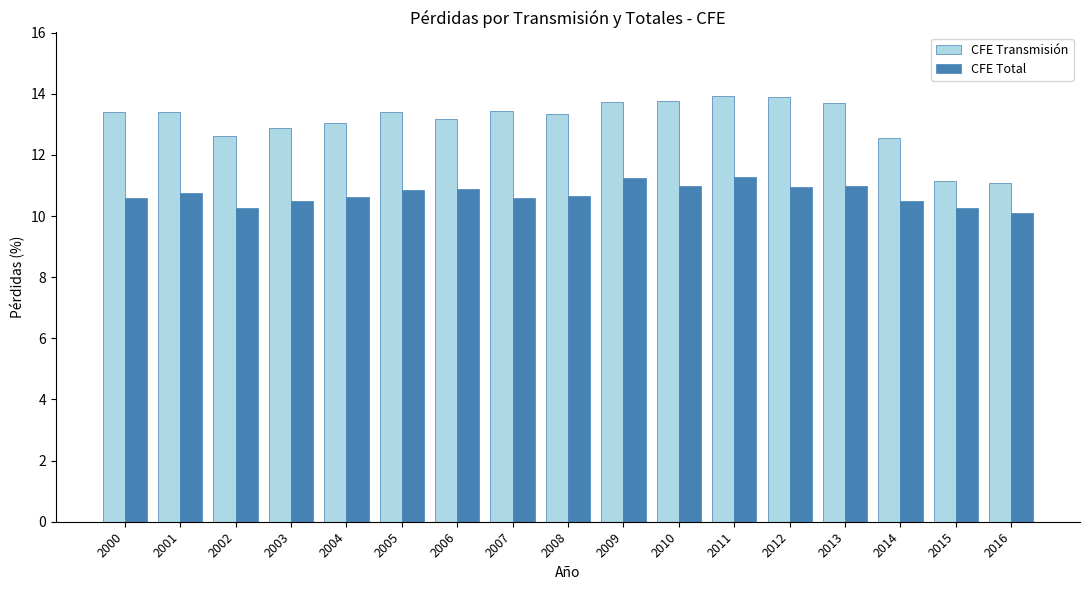

What is the greatest value displayed?

13.9